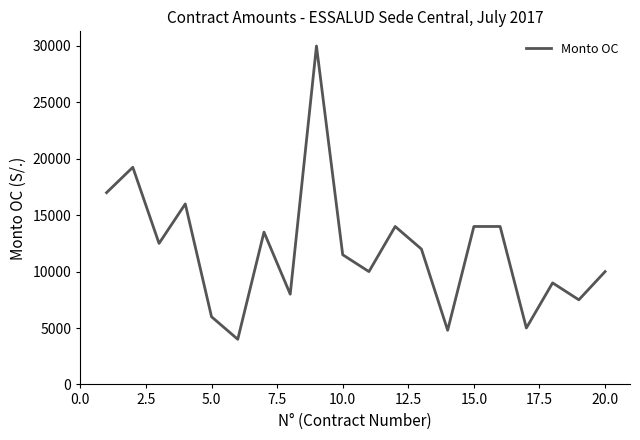

What is the maximum value shown in the chart?

30000